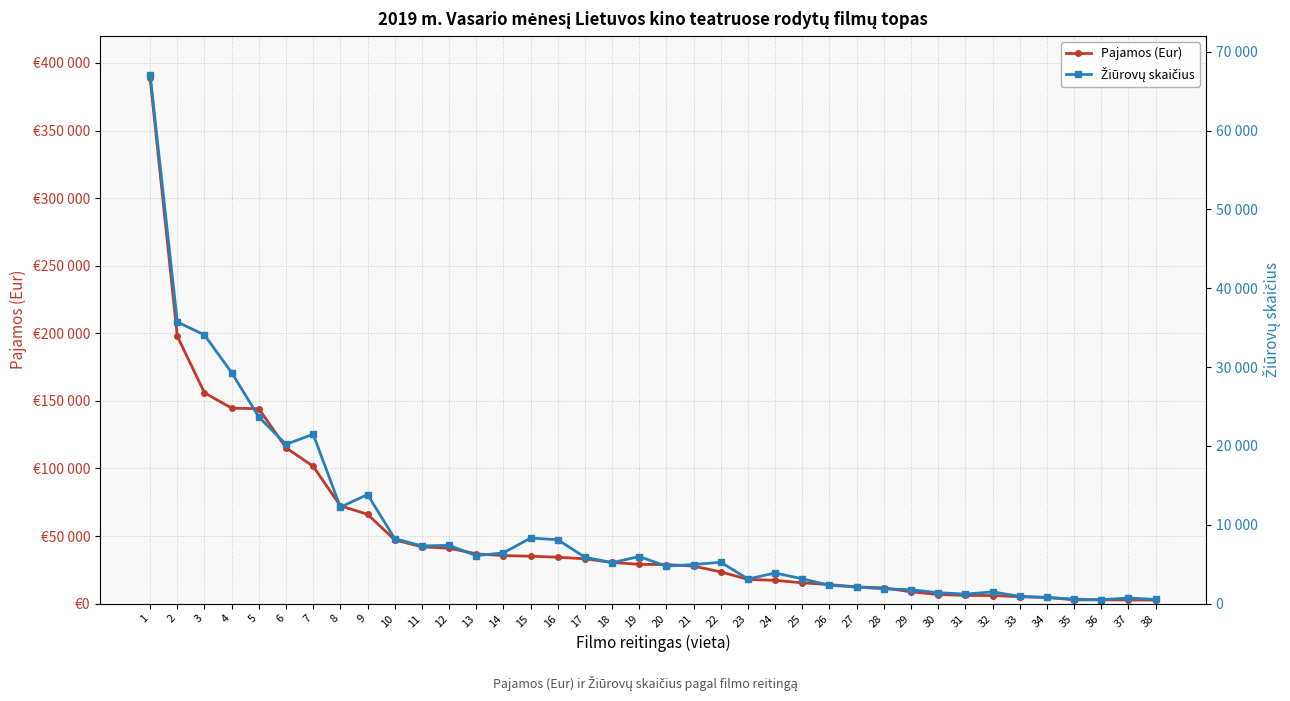

True or false: Žiūrovų skaičius and Pajamos (Eur) intersect in this chart.

False